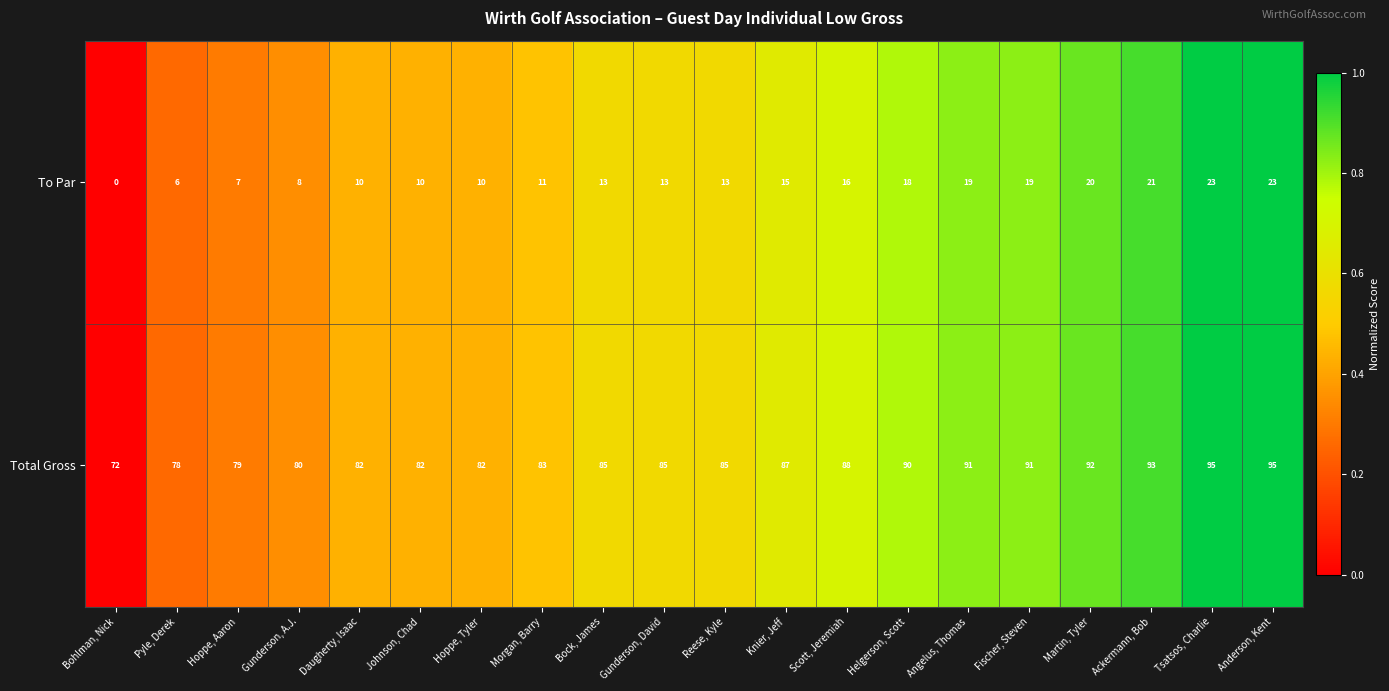

How many series are shown in this chart?

2